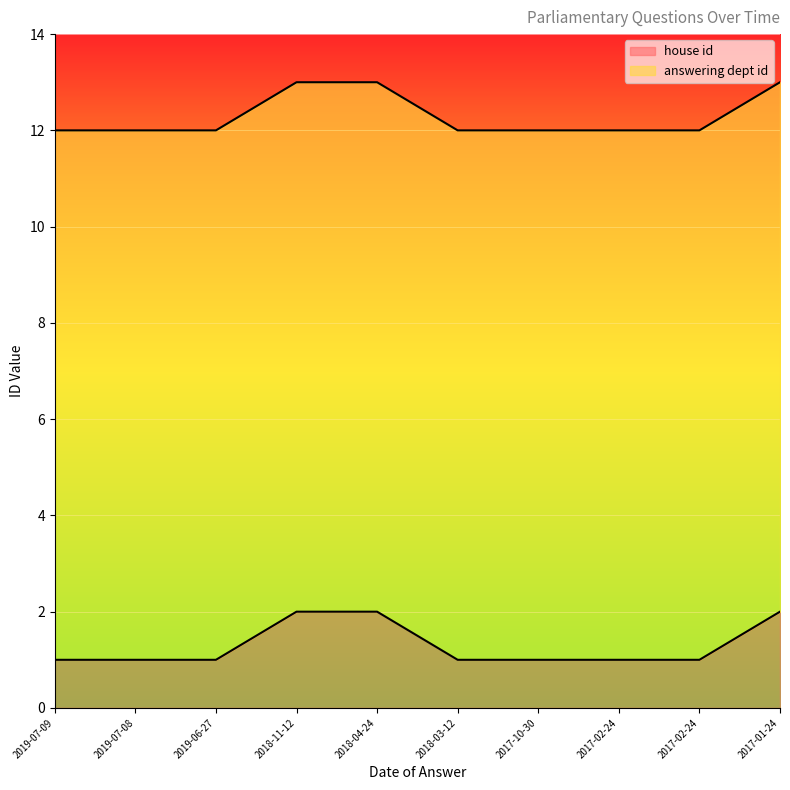

List the labels in order of value, smallest first.

2019-07-09, 2019-07-08, 2019-06-27, 2018-03-12, 2017-10-30, 2017-02-24, 2017-02-24, 2018-11-12, 2018-04-24, 2017-01-24